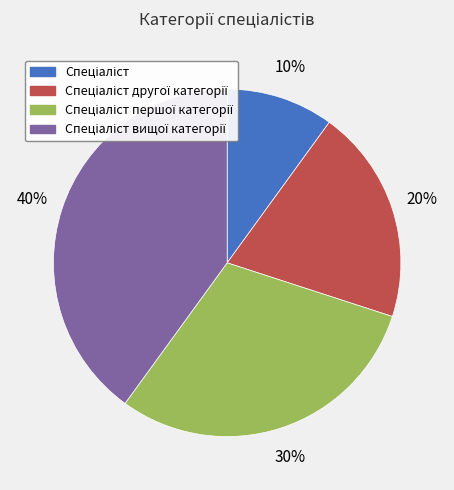

To the nearest percent, what is the average slice percentage?

25%